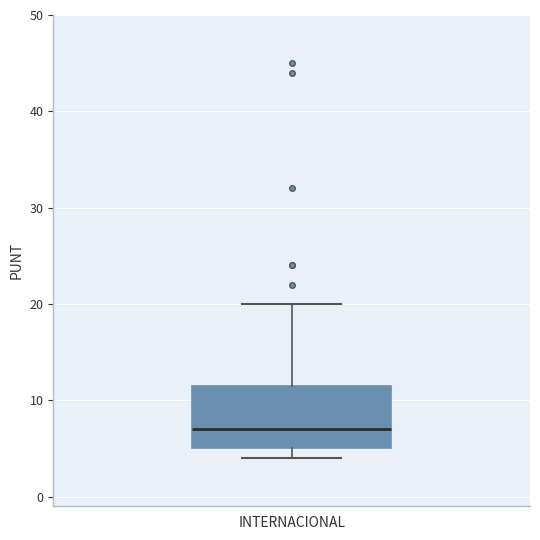

Read this box plot against the y-axis: the position of the median line, the range covered by the box, and the ends of both whiskers. The values are not printed on the chart, so give them approximately, as read against the axis.

median 7, box 5 to 12, whiskers 4 to 20